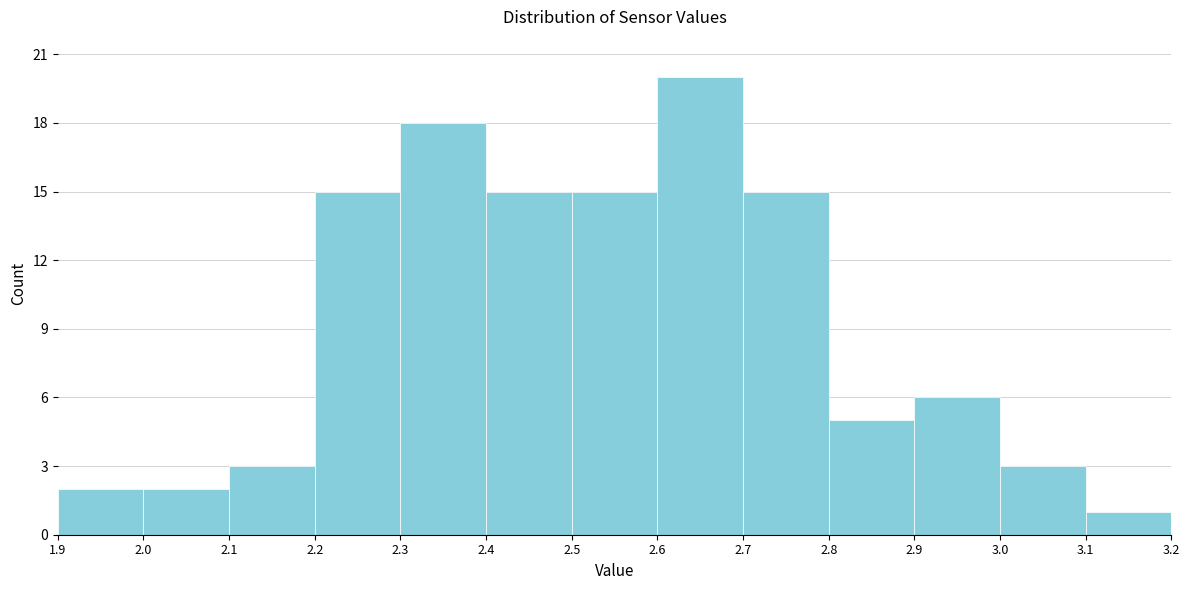

What is the height of the bar covering 3.0 to 3.1 on the x-axis? The values are not printed on the chart, so give them approximately, as read against the axis.

3